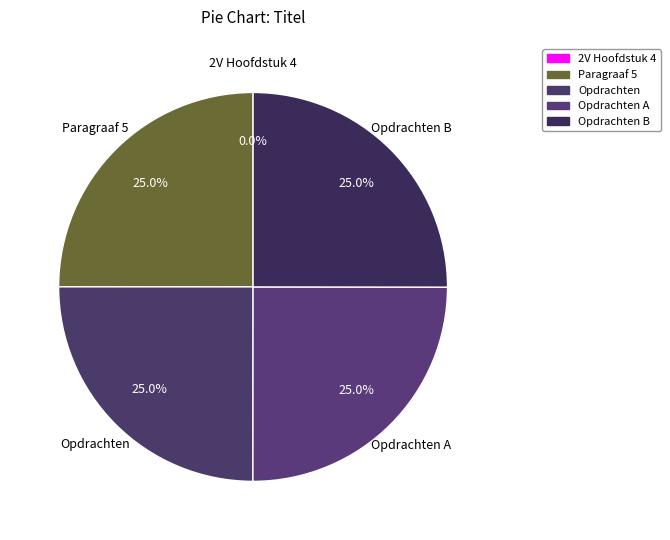

Approximately how many times larger is the value at Opdrachten A compared to Paragraaf 5?

1.0